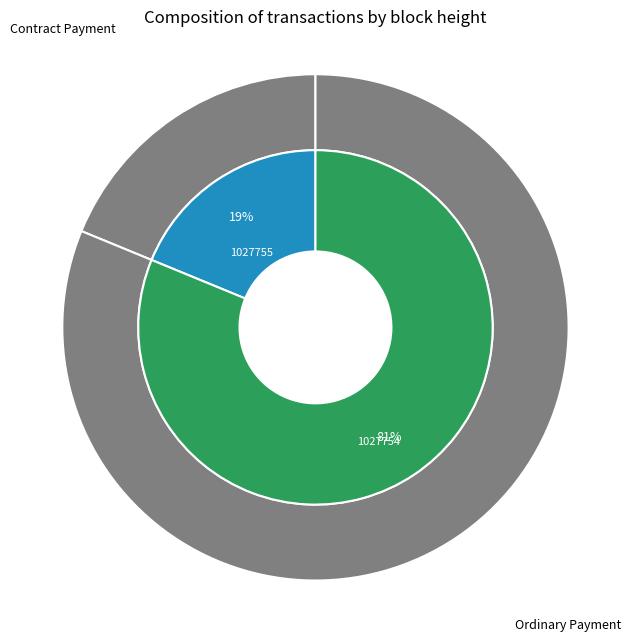

What is the smallest slice in the pie chart?

1027755